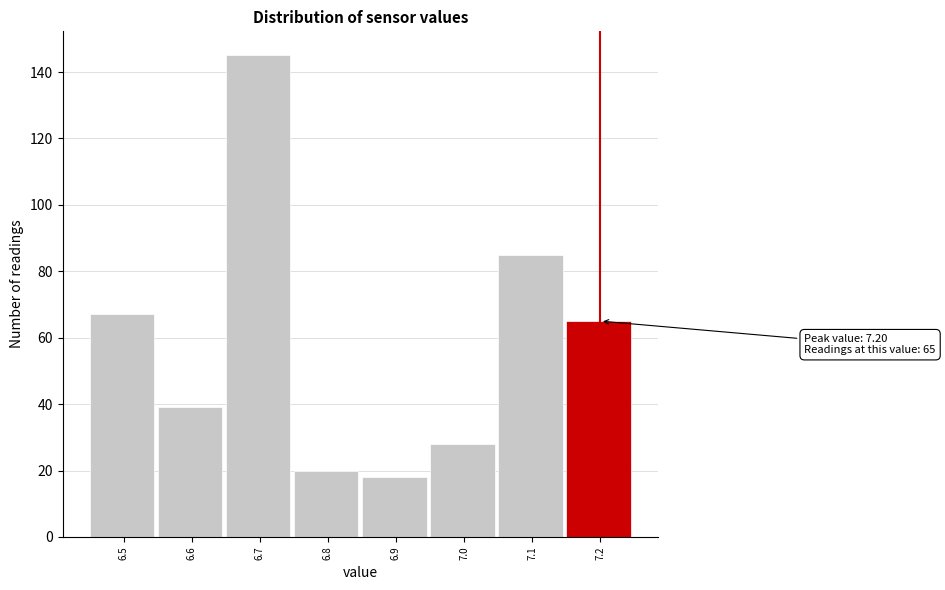

Reading right to left, transcribe all the data shown in this chart.

65	85	28	18	20	145	39	67